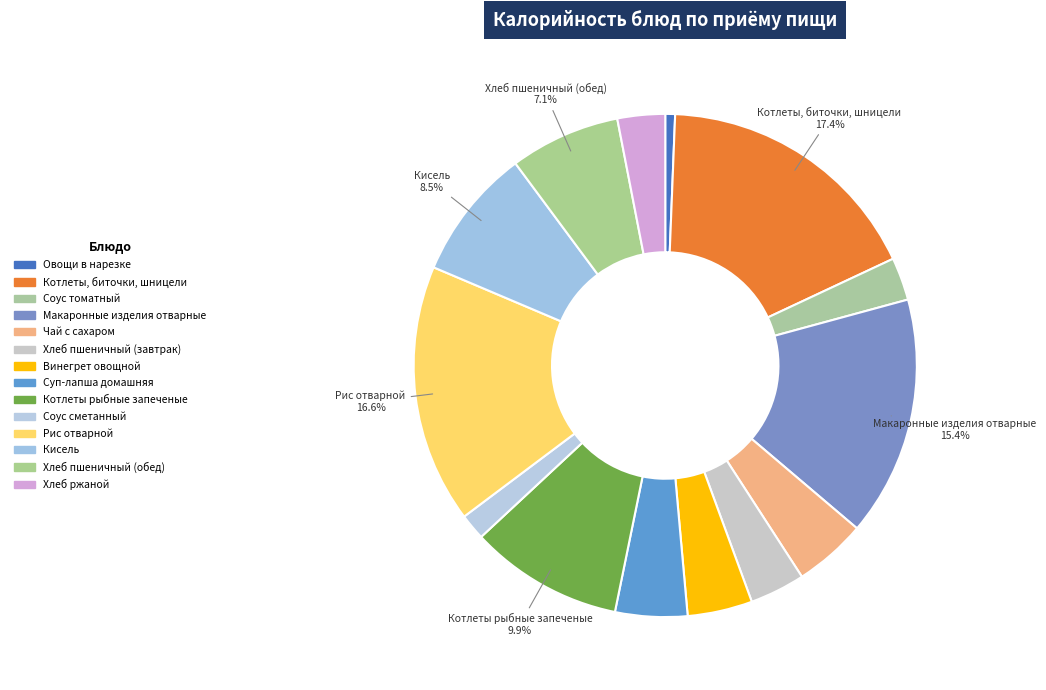

How many slices are in this pie chart?

14